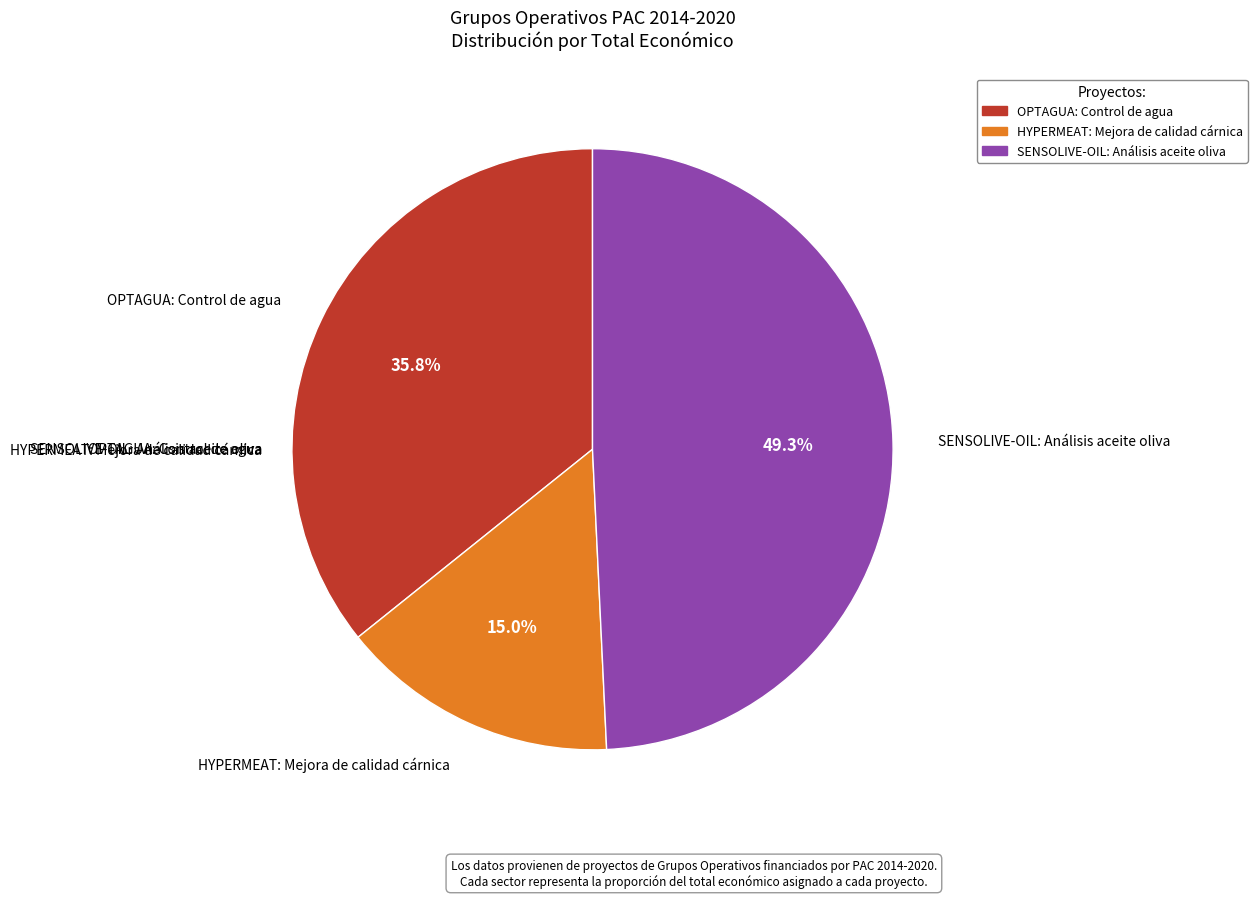

Which slice is the smallest?

HYPERMEAT: Mejora de calidad cárnica